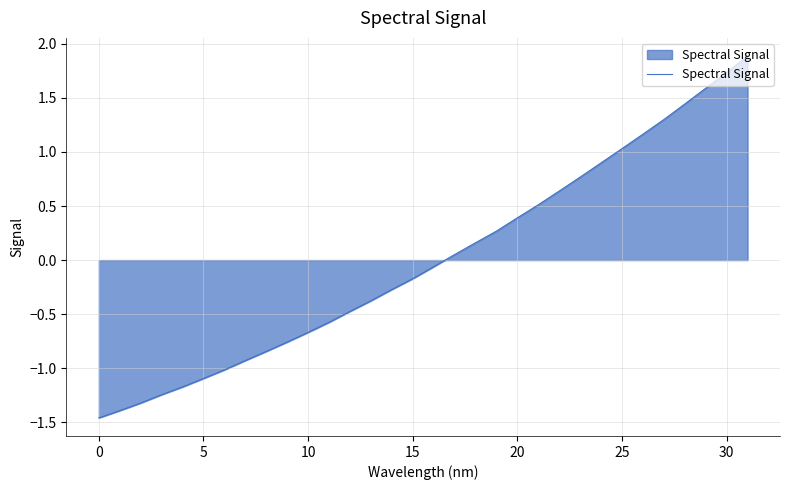

What is the difference between the maximum and minimum values?

3.3